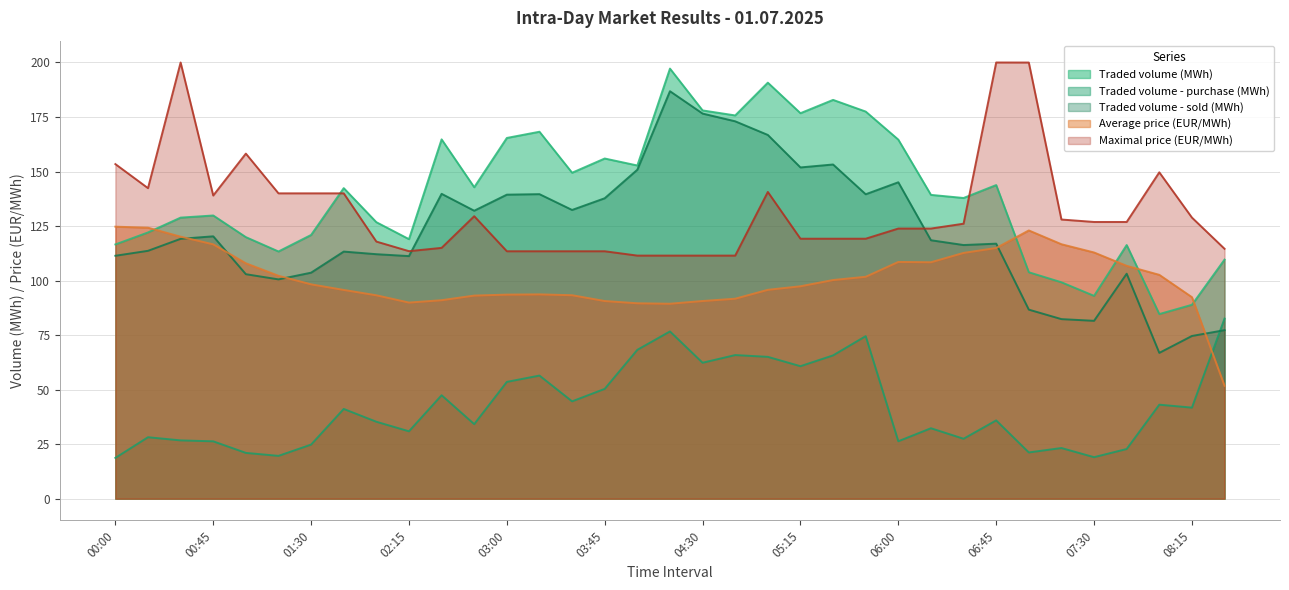

True or false: Traded volume - purchase (MWh) has a value of 27.5 at 27.

True